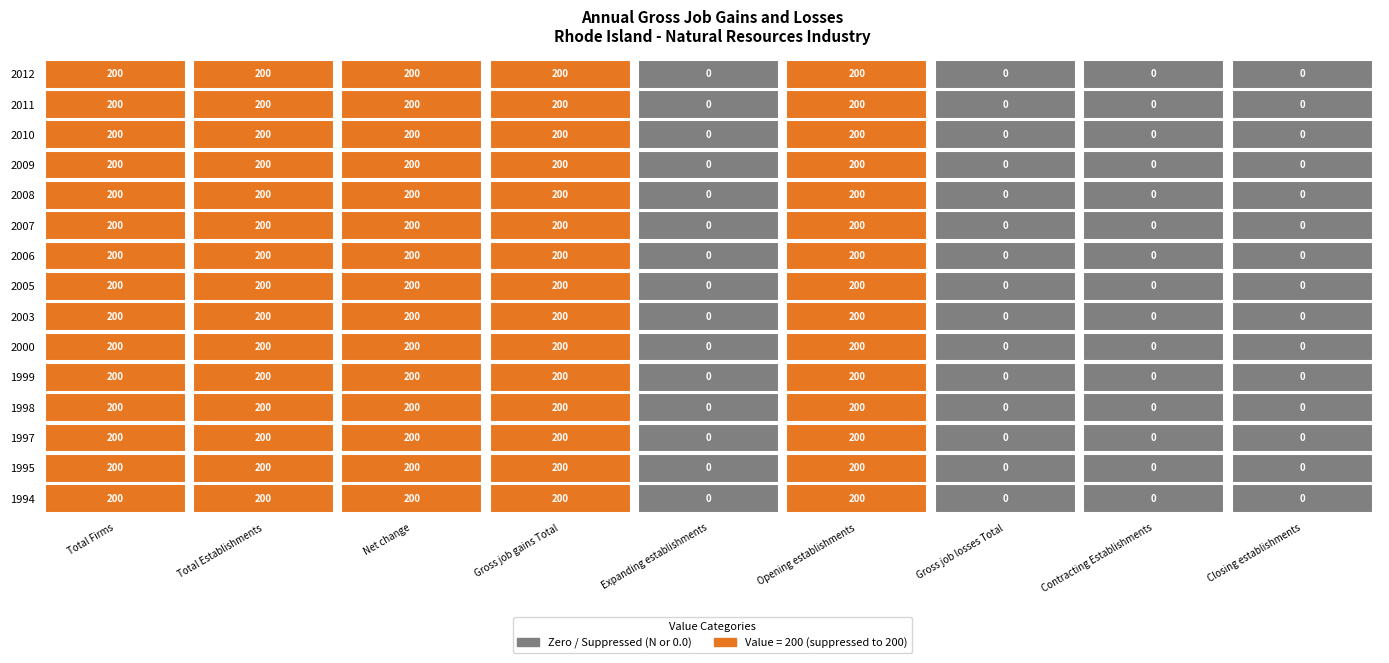

What is the sum of all 2003 values?

1000